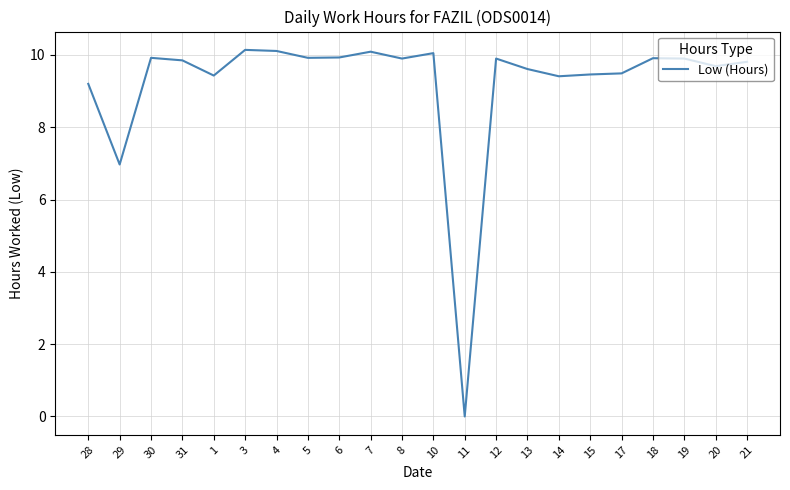

What position from the right is 3?

17